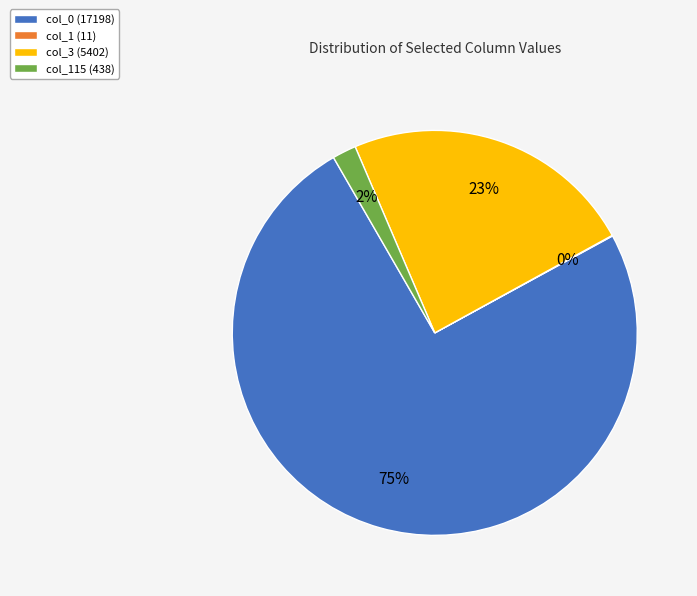

To the nearest percent, what portion does col_115 (438) represent?

2%